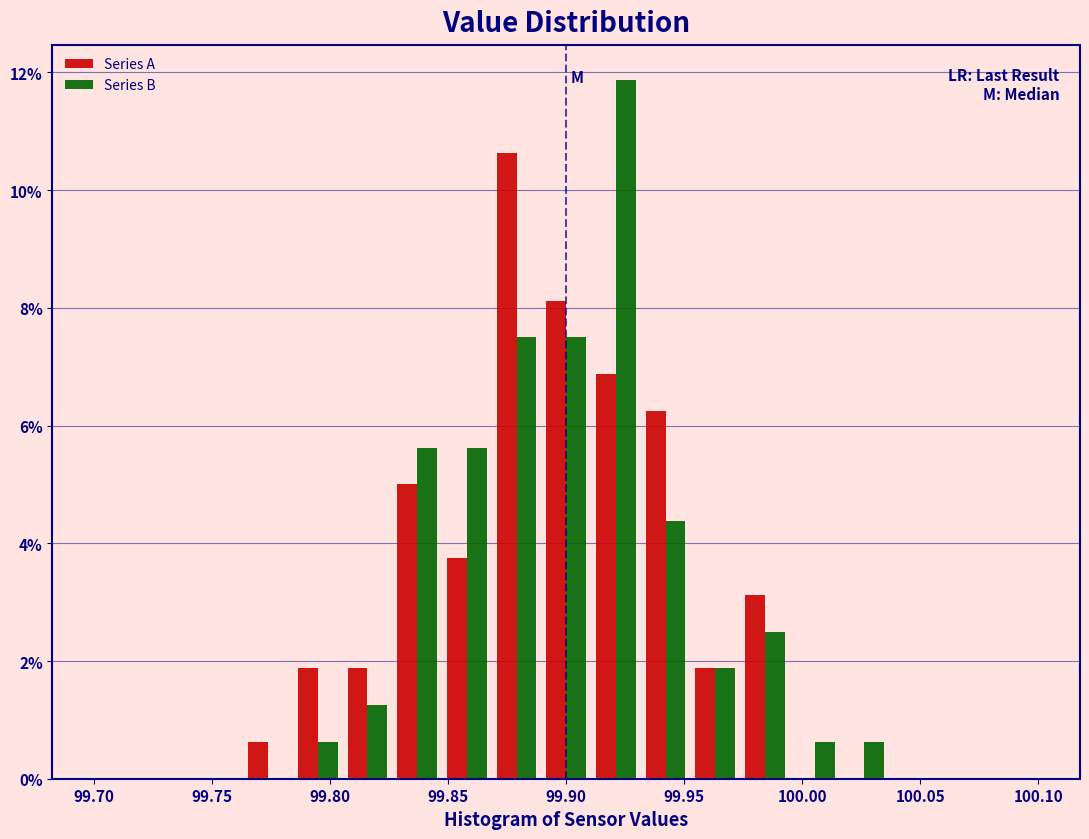

Reading left to right, list every range on the x-axis with the height of the bar of each series over it. Neither the bar edges nor the heights are printed on the chart, so give them approximately, as read against the axes.

99.700 to 99.720: Series A=0	Series B=0
99.720 to 99.740: Series A=0	Series B=0
99.740 to 99.765: Series A=0	Series B=0
99.765 to 99.785: Series A=0.6	Series B=0
99.785 to 99.805: Series A=1.8	Series B=0.6
99.805 to 99.825: Series A=1.8	Series B=1.2
99.825 to 99.845: Series A=5.0	Series B=5.6
99.845 to 99.870: Series A=3.8	Series B=5.6
99.870 to 99.890: Series A=10.6	Series B=7.6
99.890 to 99.910: Series A=8.2	Series B=7.6
99.910 to 99.930: Series A=6.8	Series B=11.8
99.930 to 99.955: Series A=6.2	Series B=4.4
99.955 to 99.975: Series A=1.8	Series B=1.8
99.975 to 99.995: Series A=3.2	Series B=2.6
99.995 to 100.015: Series A=0	Series B=0.6
100.015 to 100.035: Series A=0	Series B=0.6
100.035 to 100.060: Series A=0	Series B=0
100.060 to 100.080: Series A=0	Series B=0
100.080 to 100.100: Series A=0	Series B=0